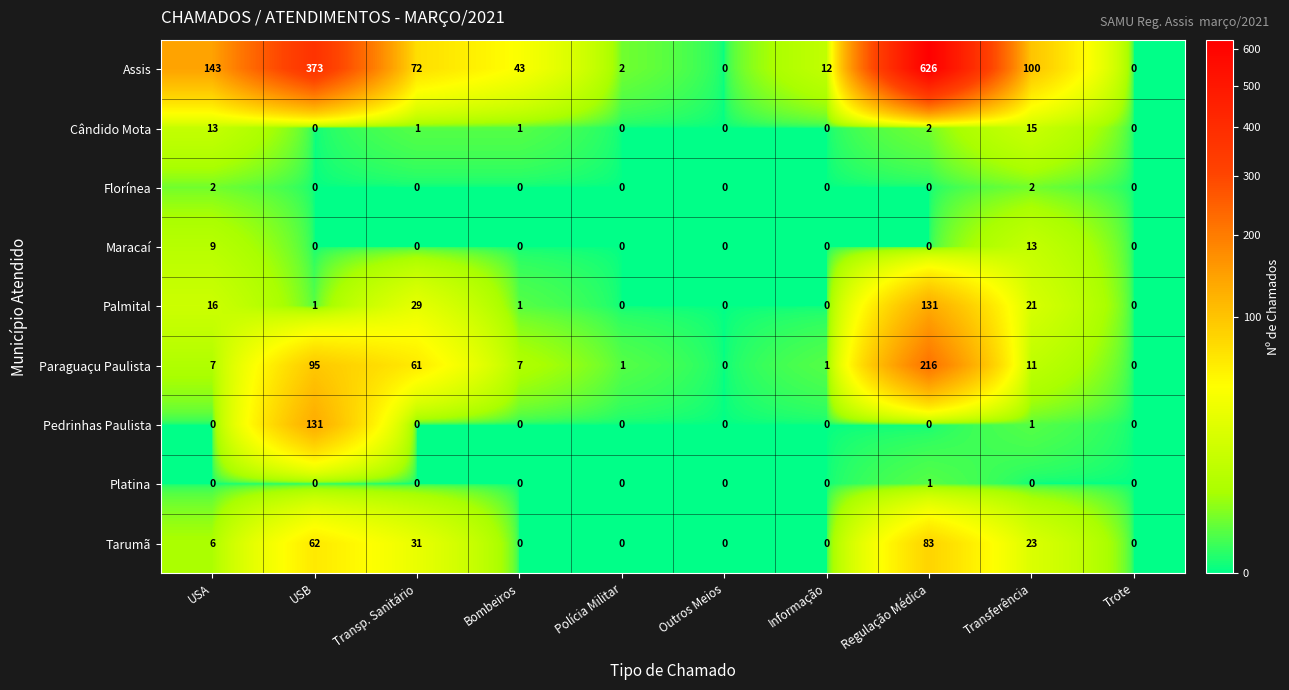

Where is Maracaí nearest to the value 6?

USA